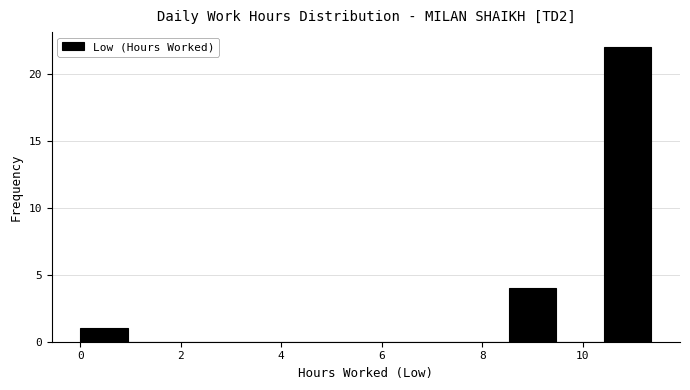

Reading left to right, transcribe this chart: for each bar, give the range it covers on the x-axis and its height. Neither the bar edges nor the heights are printed on the chart, so give them approximately, as read against the axes.

0.0 to 1.0: 1
1.0 to 1.8: 0
1.8 to 2.8: 0
2.8 to 3.8: 0
3.8 to 4.8: 0
4.8 to 5.6: 0
5.6 to 6.6: 0
6.6 to 7.6: 0
7.6 to 8.6: 0
8.6 to 9.4: 4
9.4 to 10.4: 0
10.4 to 11.4: 22